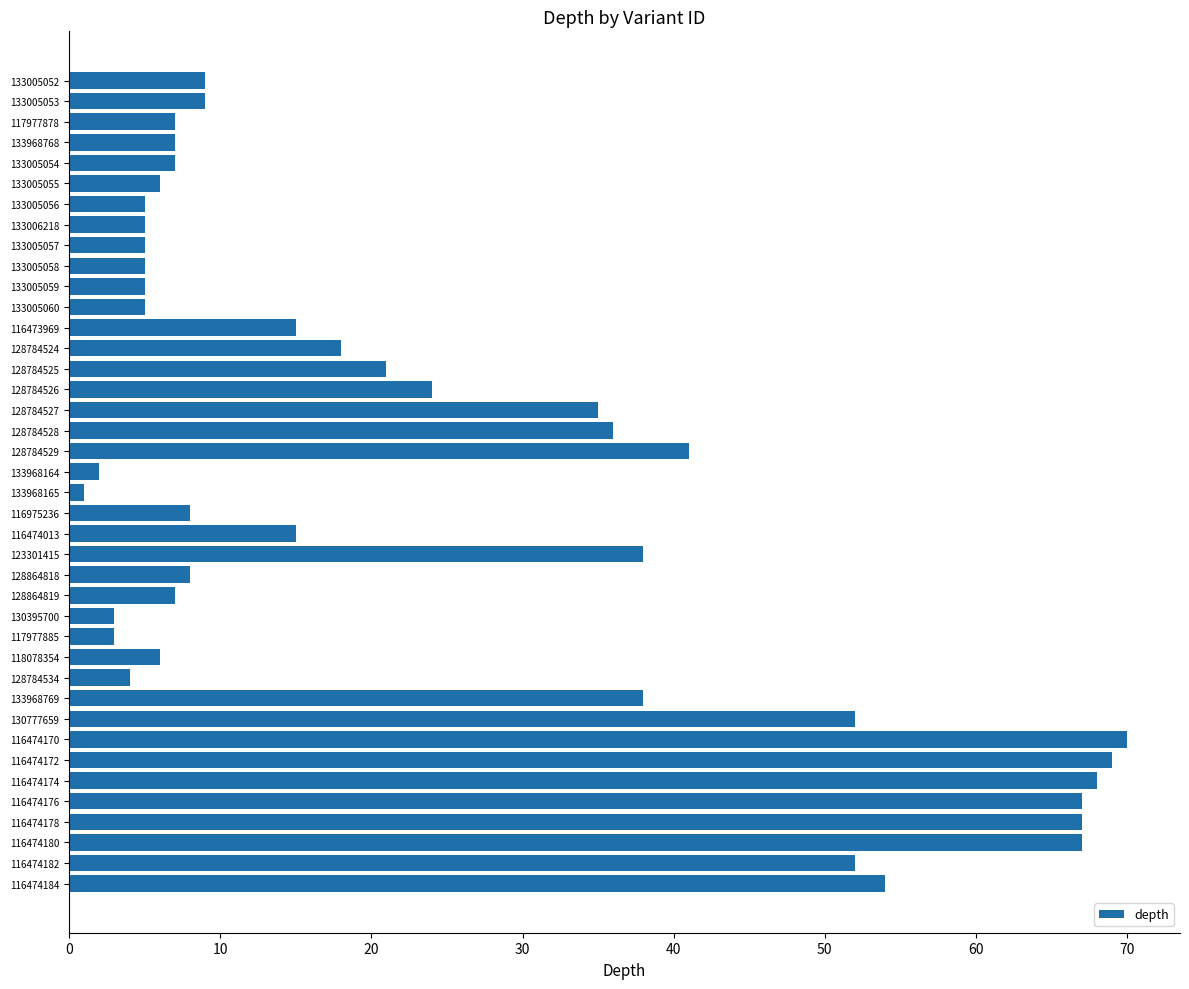

What is the change in value from 116975236 to 130395700?

-5